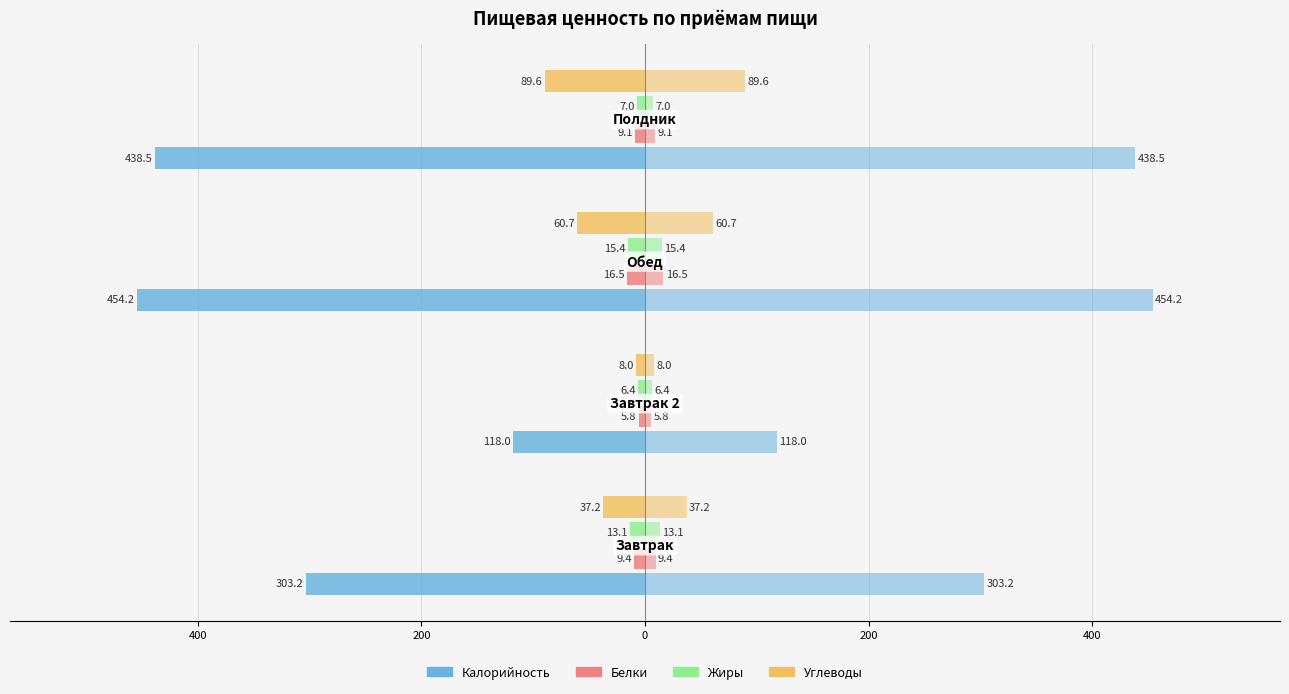

Is the value of Углеводы at 400 greater than the value of Жиры at 0?

No